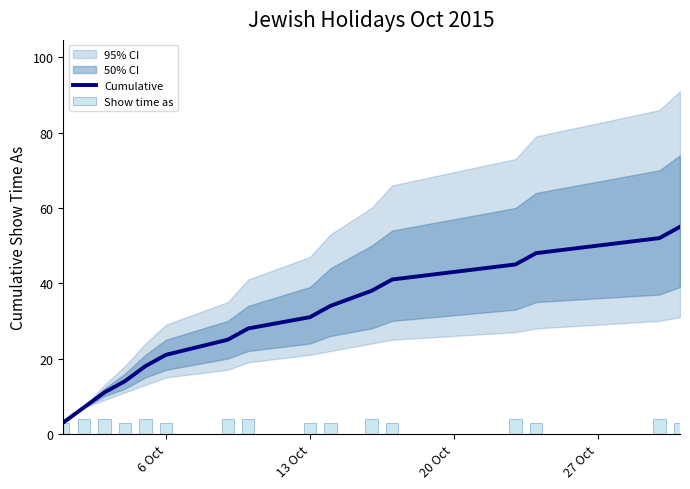

What is the lowest value of the Cumulative series?

3